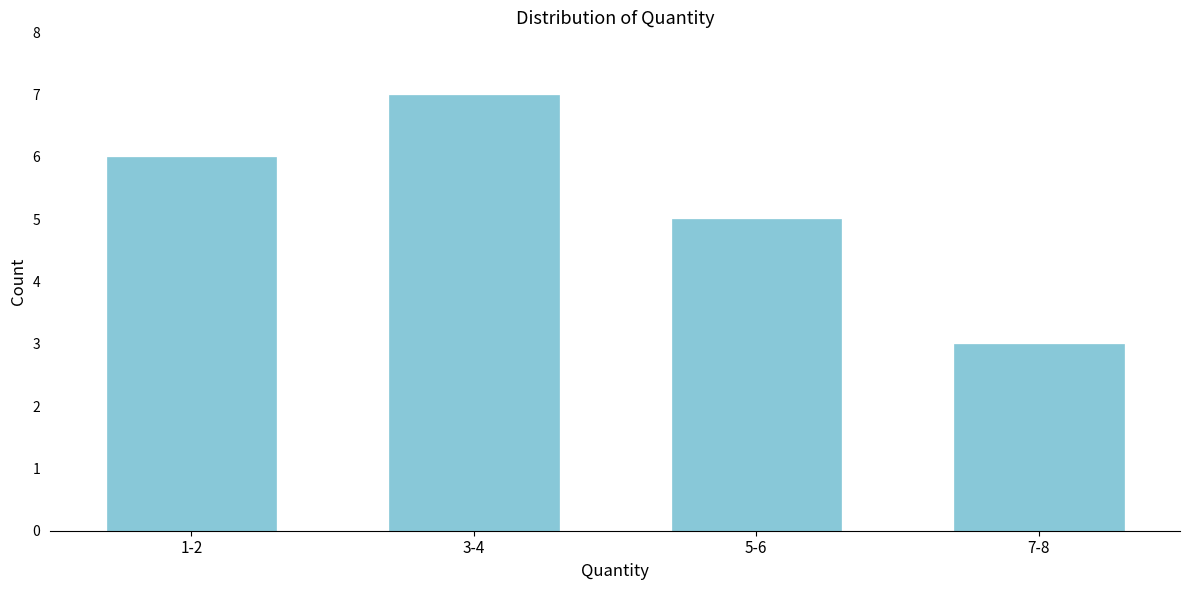

Reading right to left, extract all data points from this chart.

7-8=3	5-6=5	3-4=7	1-2=6